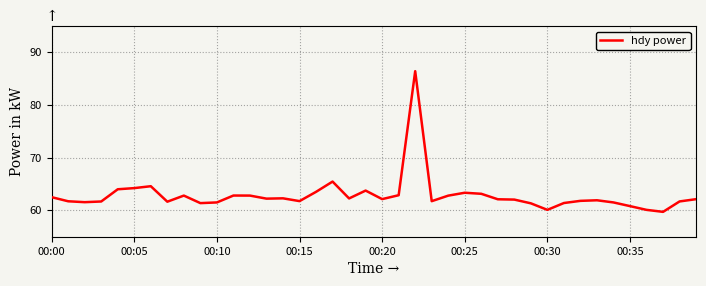

What is the difference between the maximum and minimum values?

26.7